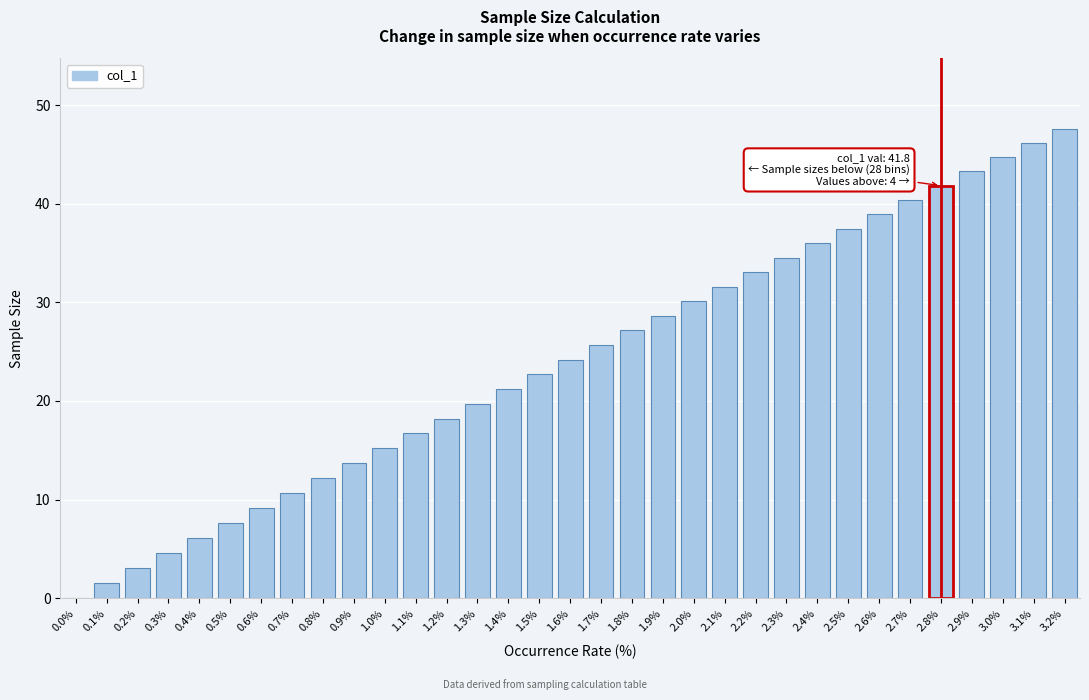

What is the sum of the values at 2.7% and 1.6%?

64.6